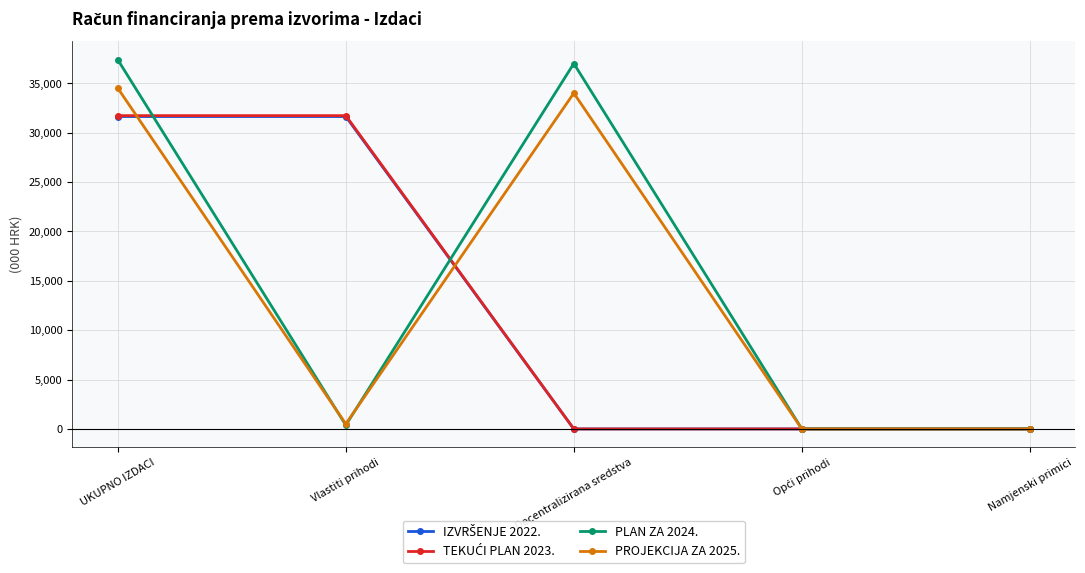

Does the chart have visible grid lines?

Yes